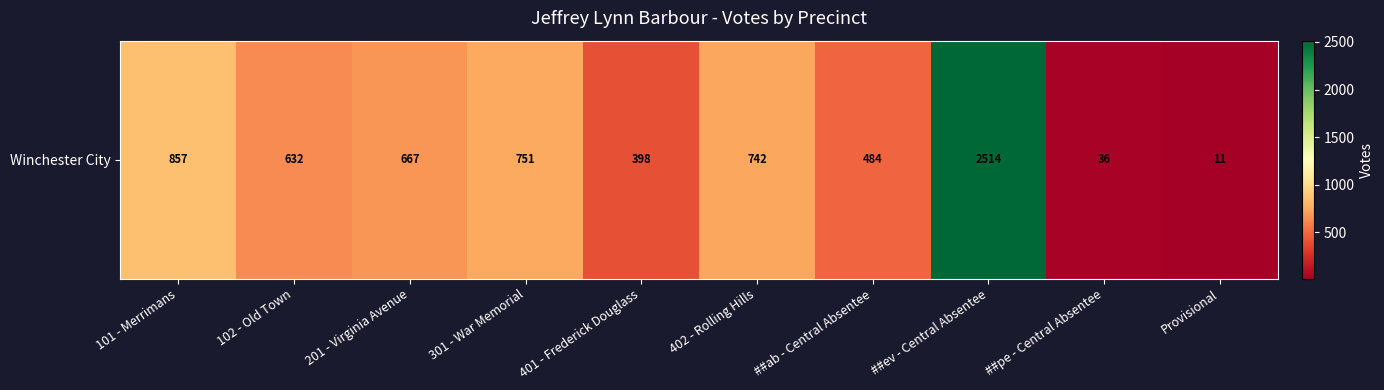

Between 101 - Merrimans and 301 - War Memorial, which is larger?

101 - Merrimans